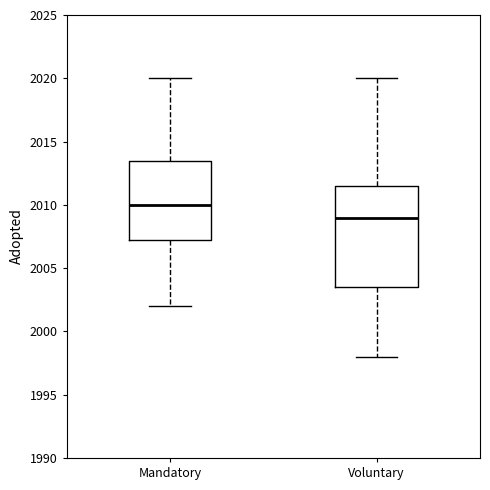

Which box is the tallest, from its lower edge to its upper edge?

Voluntary